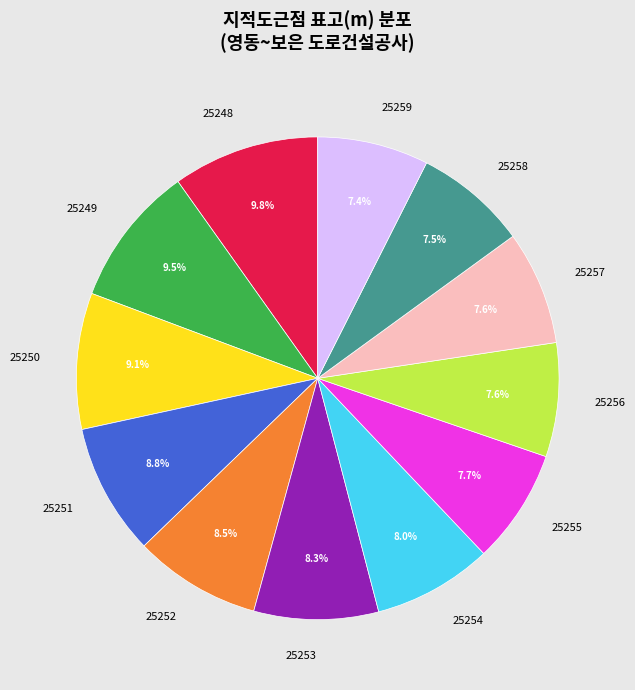

Is there a majority slice in this chart?

No